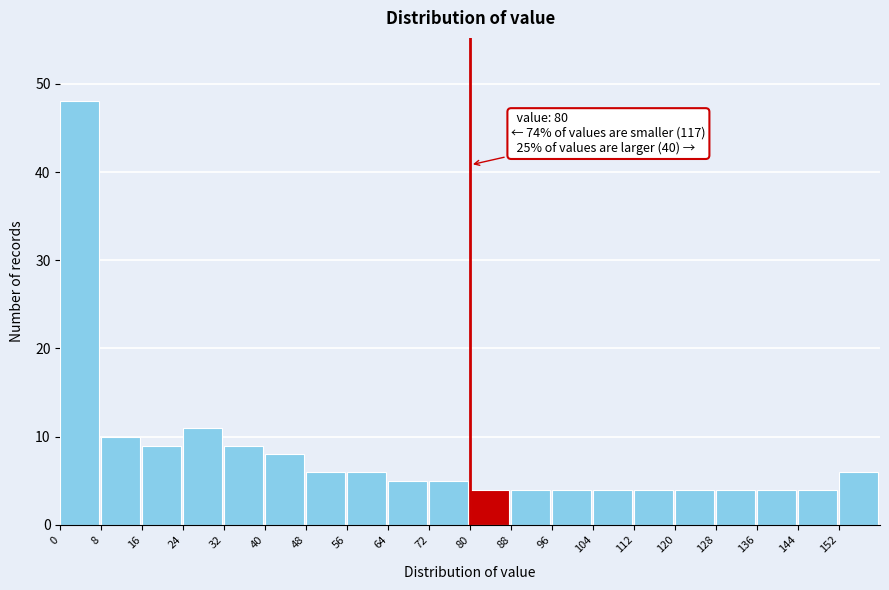

Which range on the x-axis has the tallest bar?

0 to 8